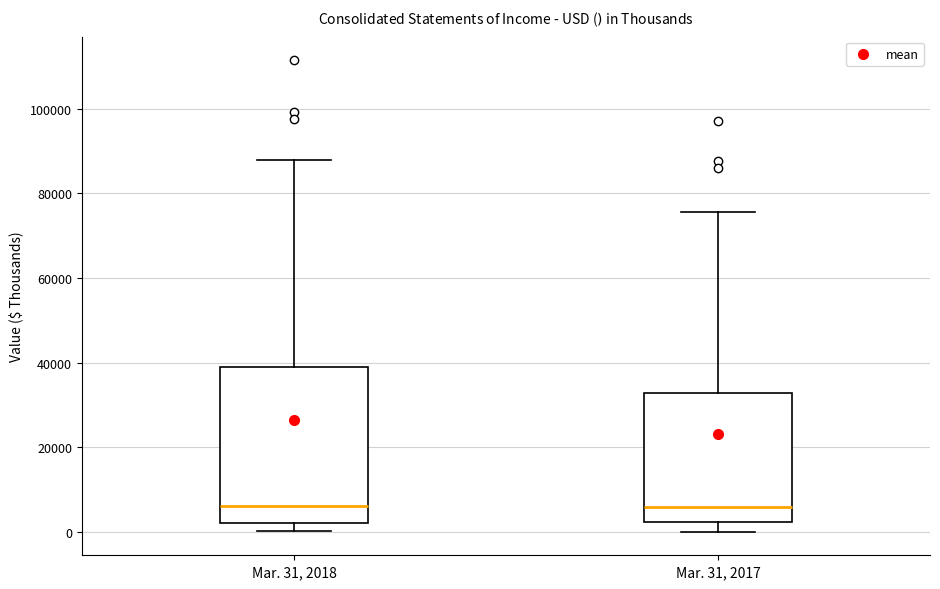

Comparing the boxes themselves (not the whiskers), which one is the tallest?

Mar. 31, 2018